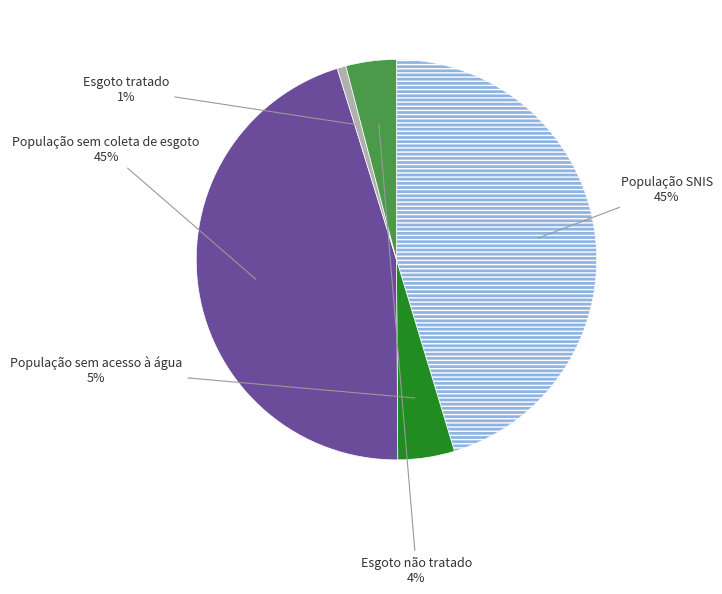

How many segments does this pie chart have?

5